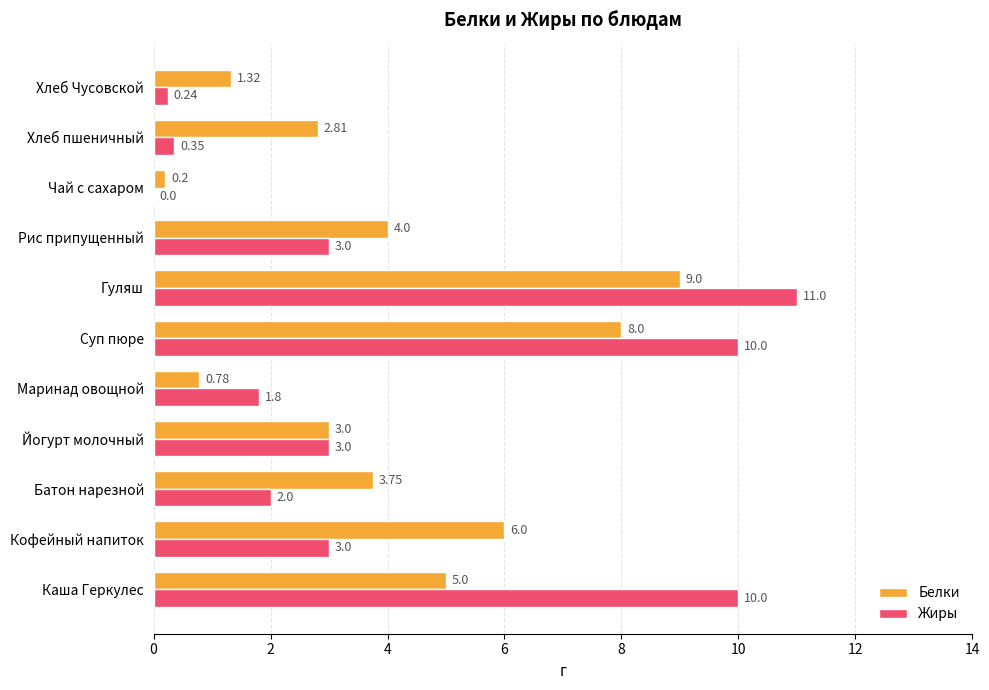

Where is Белки nearest to the value 4?

Рис припущенный